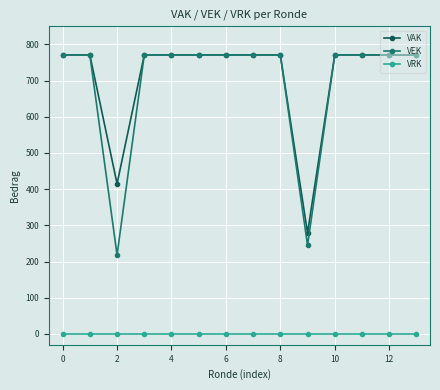

What is the greatest value displayed?

771